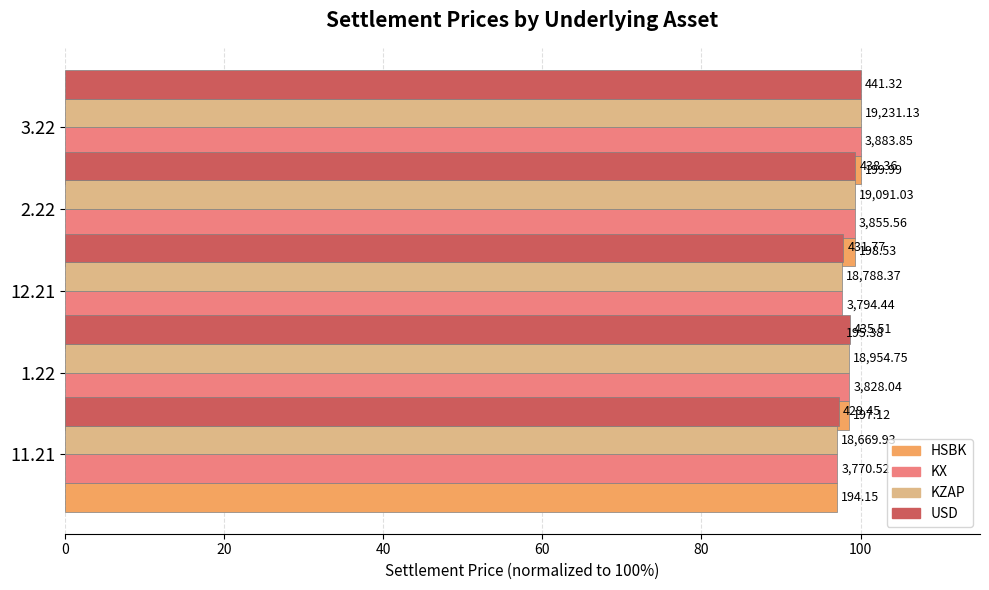

Which series has the largest range (max minus min)?

HSBK